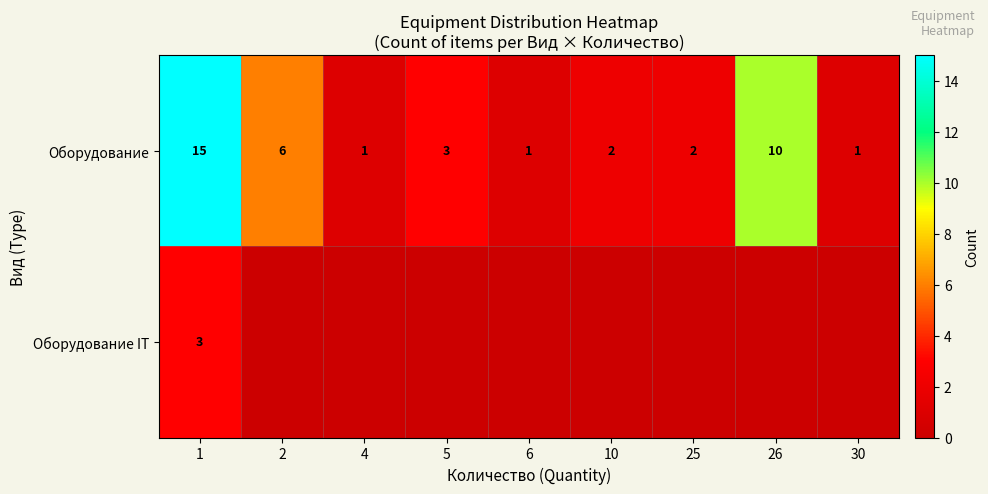

What is the greatest value displayed?

15